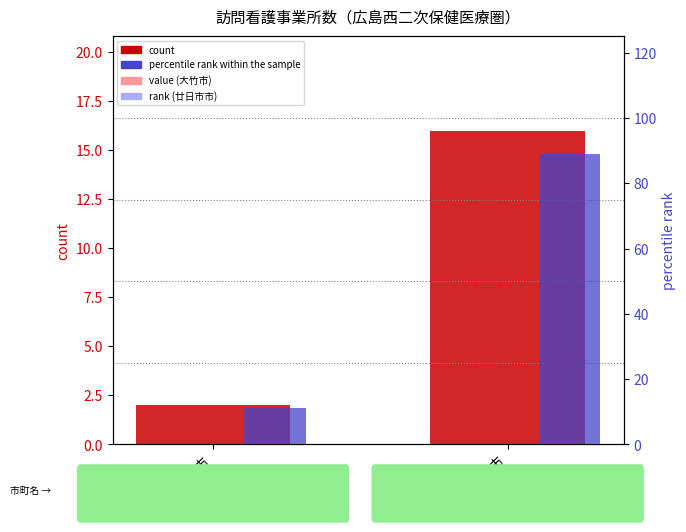

What is the sum of the percentile rank within the sample values at 廿日市市 and 大竹市?

100.0